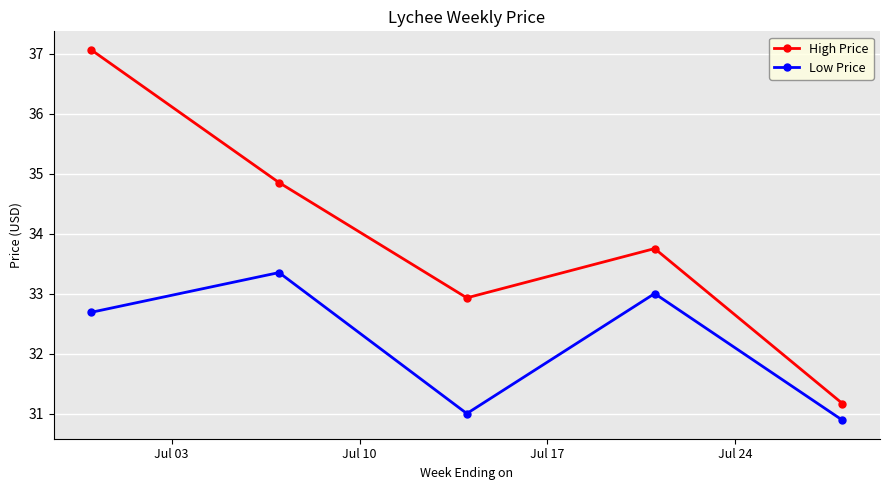

List the series in order of their peak value, lowest first.

Low Price, High Price